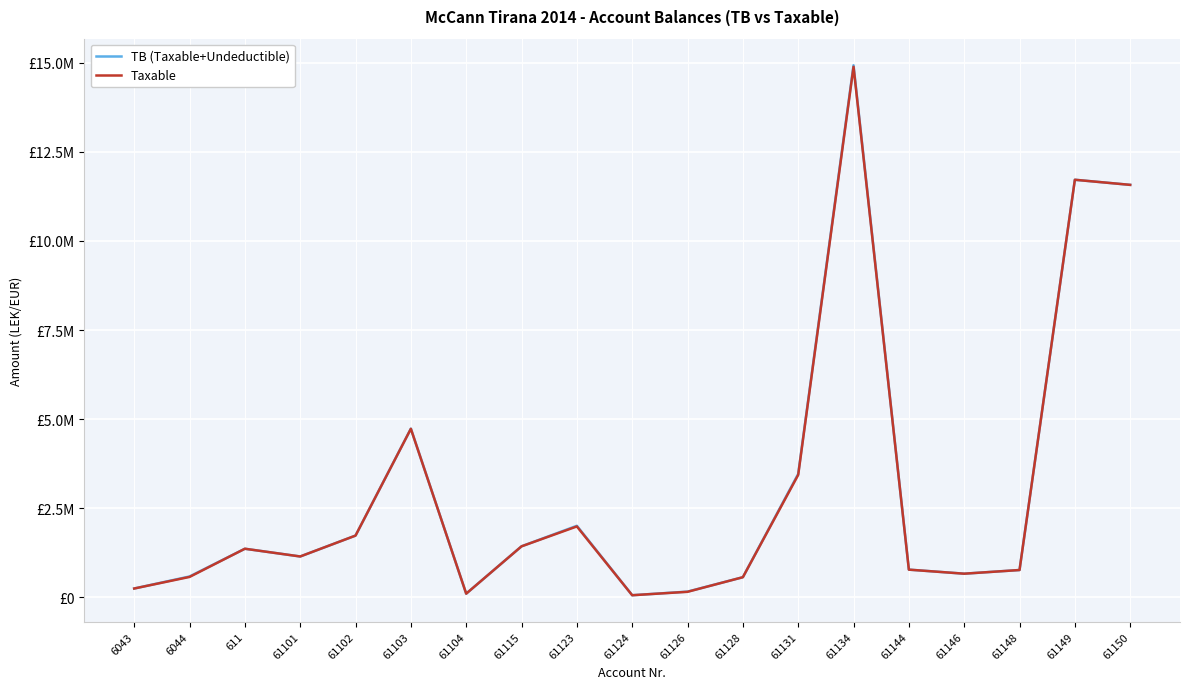

True or false: Taxable and TB (Taxable+Undeductible) cross at least once.

False